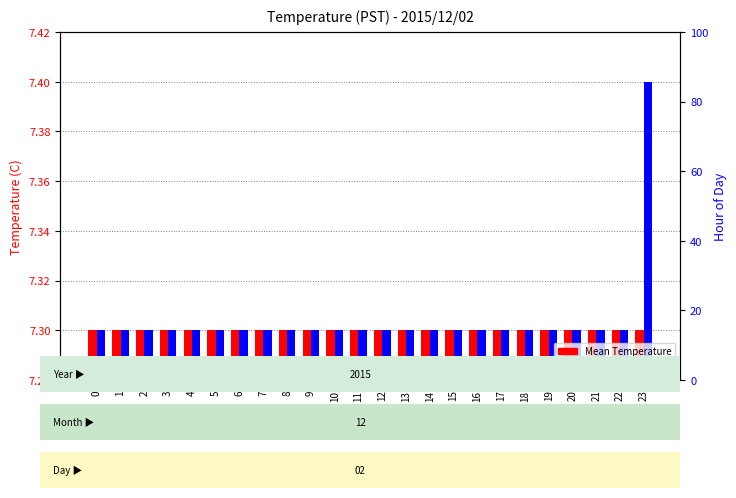

What are all the series names shown in the legend?

Mean Temperature, Max Temperature